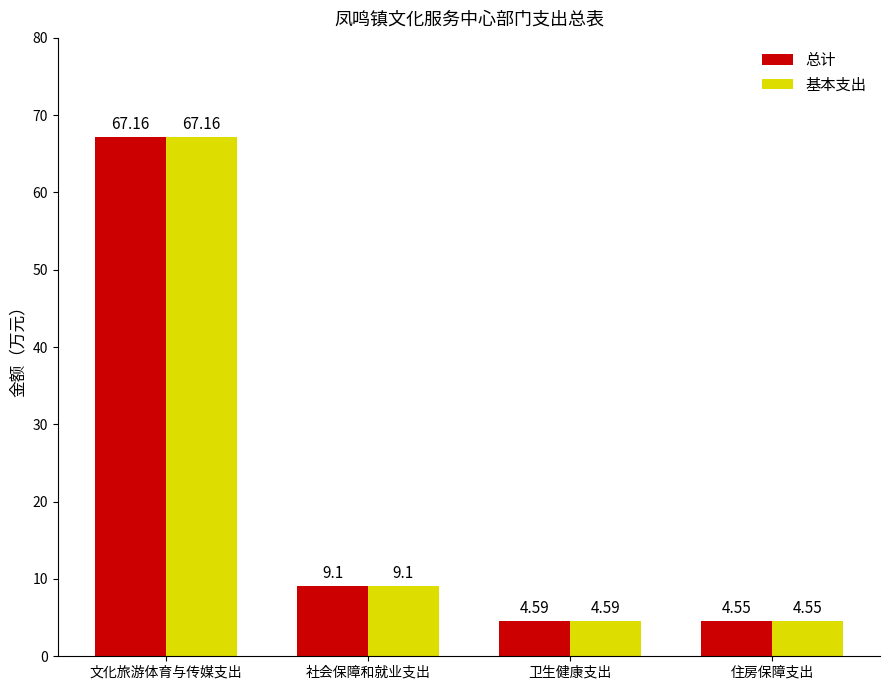

At which category does the chart reach its minimum across all series?

住房保障支出